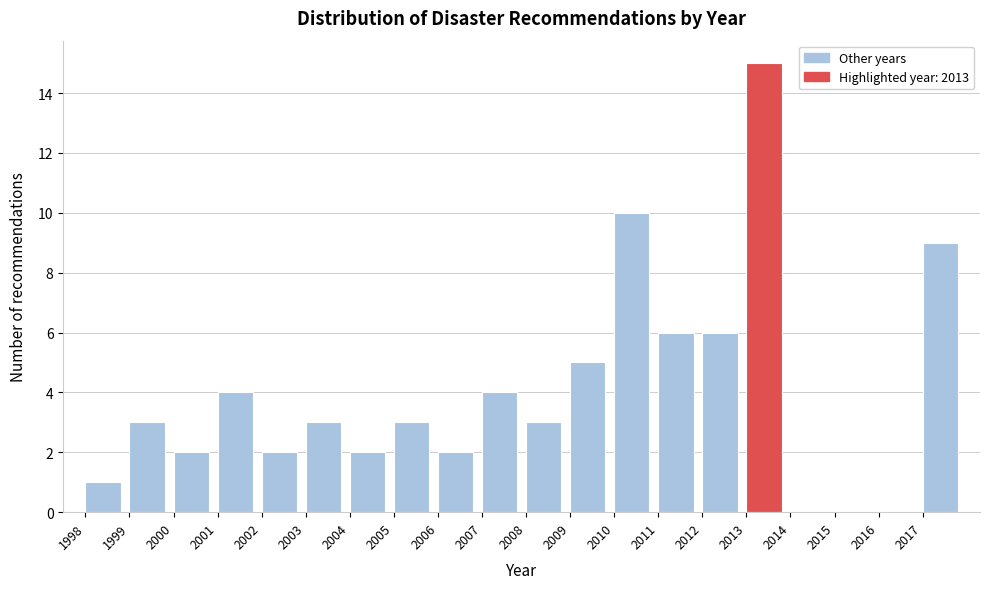

Reading left to right, list every bar in this chart as the range it spans on the x-axis followed by its height. The values are not printed on the chart, so give them approximately, as read against the axis.

1998 to 1999: 1
1999 to 2000: 3
2000 to 2001: 2
2001 to 2002: 4
2002 to 2003: 2
2003 to 2004: 3
2004 to 2005: 2
2005 to 2006: 3
2006 to 2007: 2
2007 to 2008: 4
2008 to 2009: 3
2009 to 2010: 5
2010 to 2011: 10
2011 to 2012: 6
2012 to 2013: 6
2013 to 2014: 15
2014 to 2015: 0
2015 to 2016: 0
2016 to 2017: 0
2017 to 2018: 9